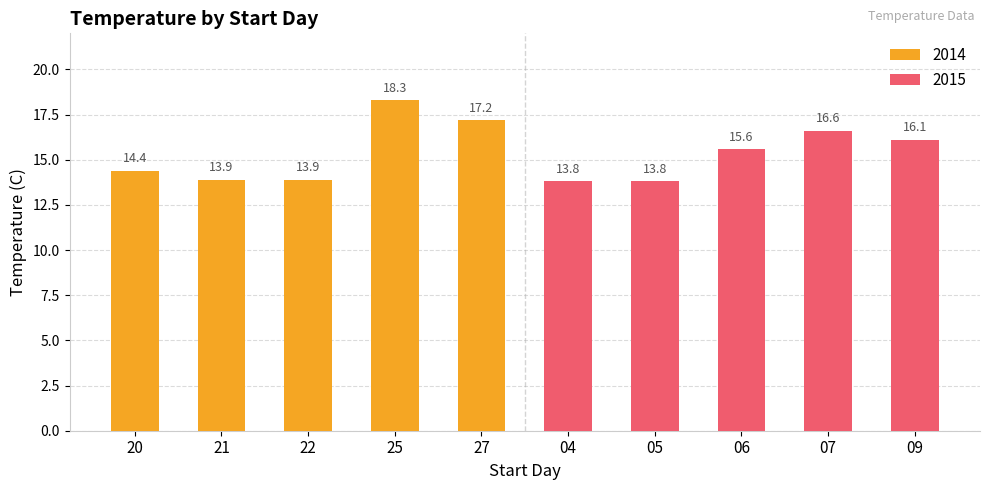

Which series has the widest spread of values?

2014